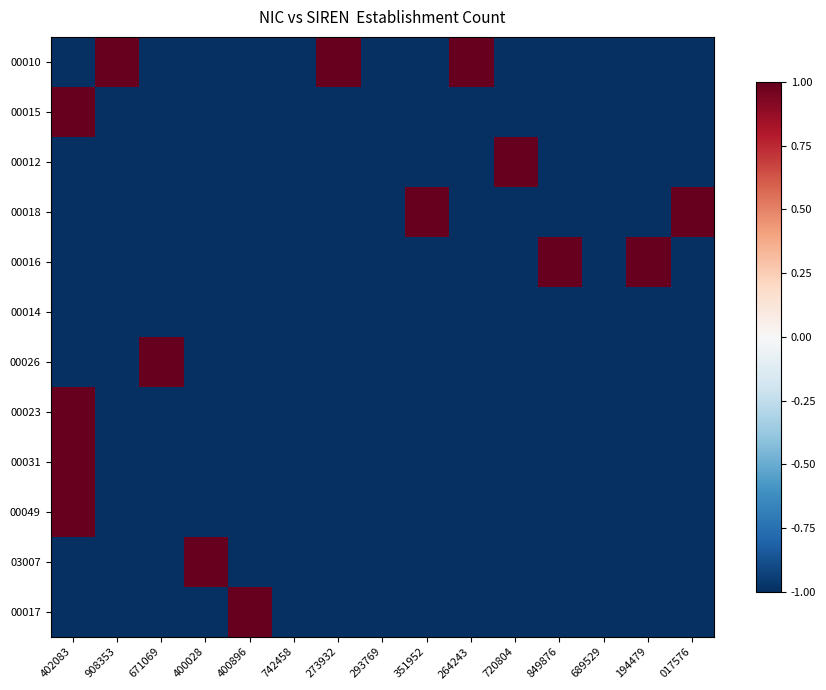

Which series has the largest total across all categories?

00010